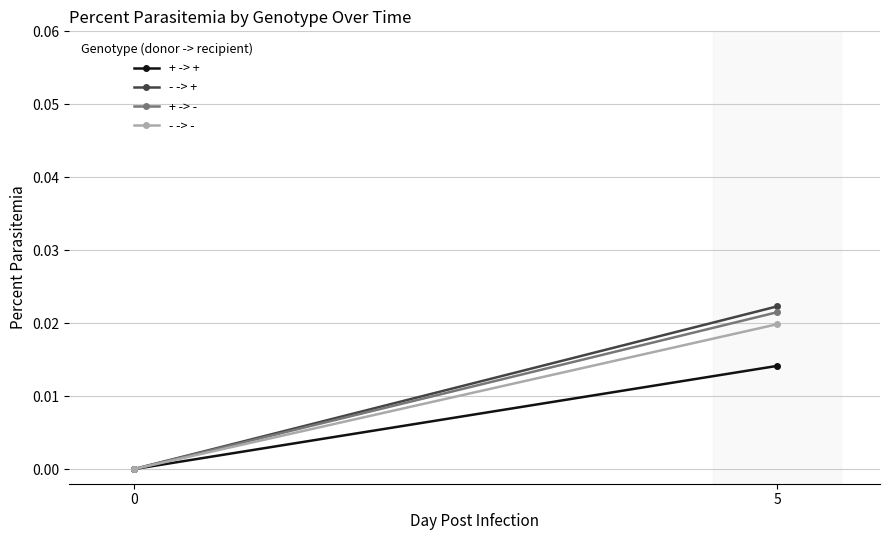

Rank the series at 0 from lowest to highest value.

+ -> +, - -> +, + -> -, - -> -